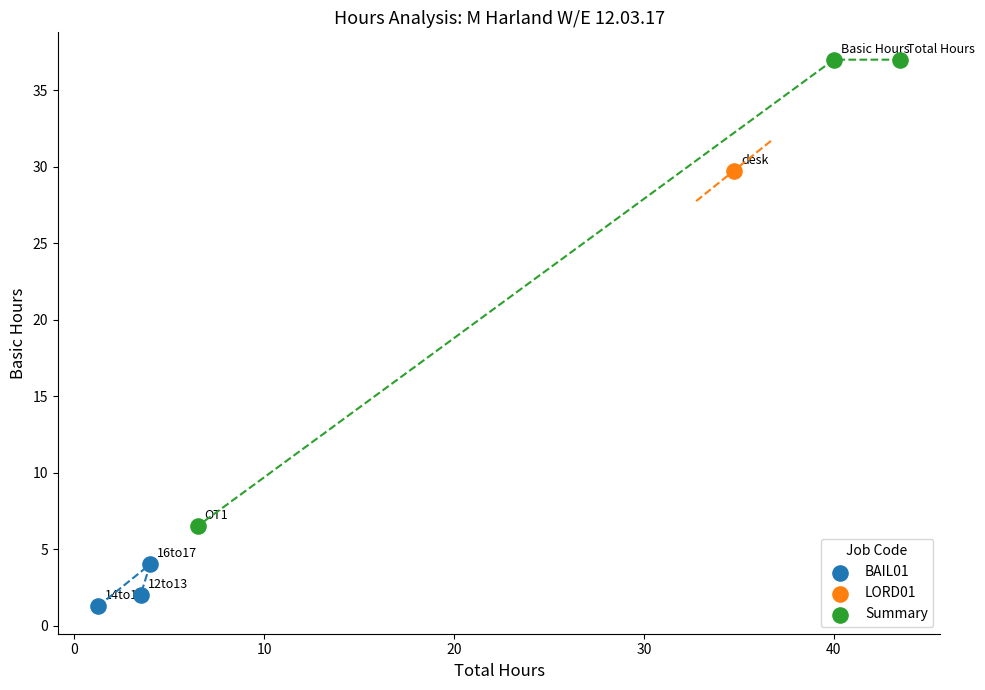

What are all the series names shown in the legend?

BAIL01, LORD01, Summary